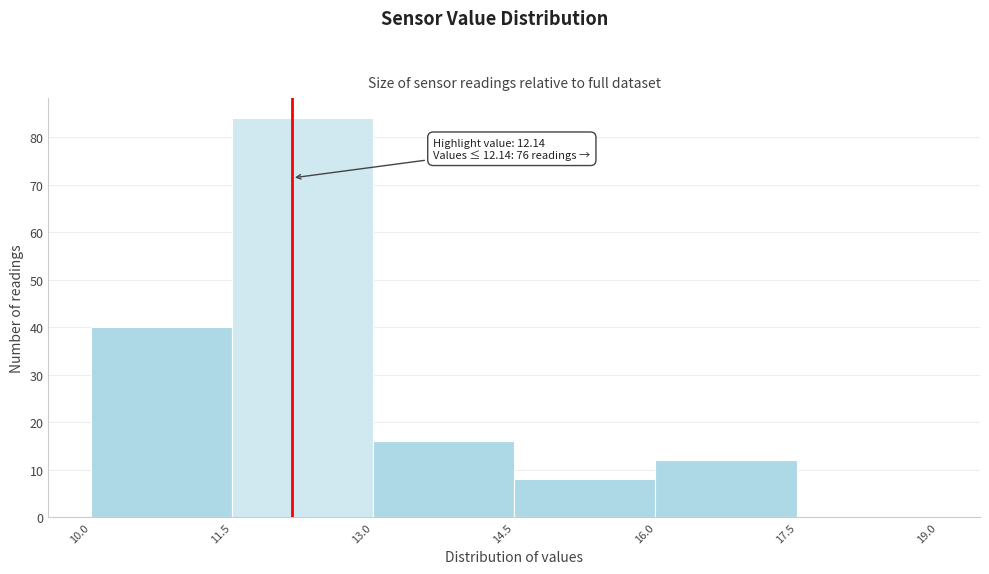

Over which range of the x-axis is the bar tallest?

11.5 to 13.0